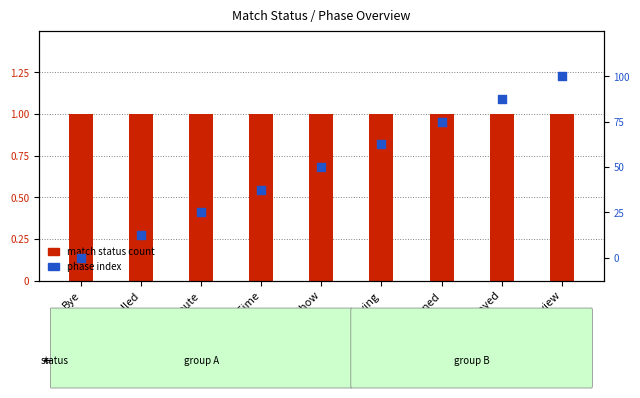

Which series has the largest Y range (max minus min)?

phase index